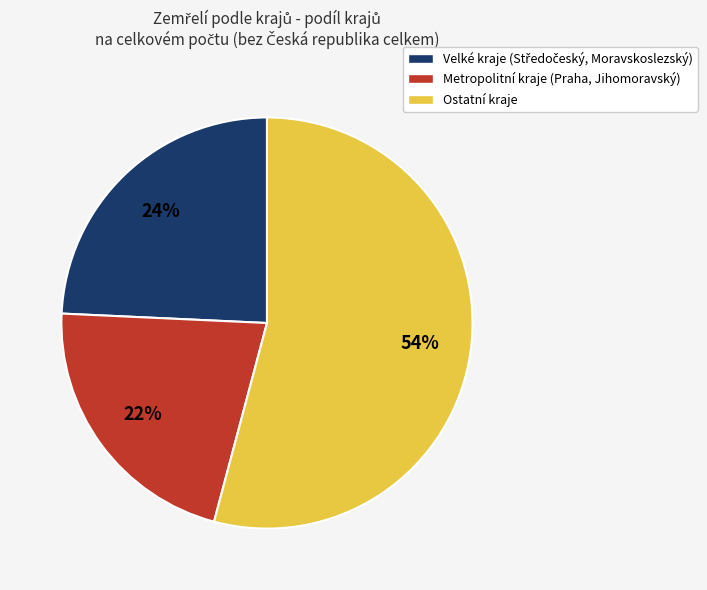

Is there a majority slice in this chart?

Yes